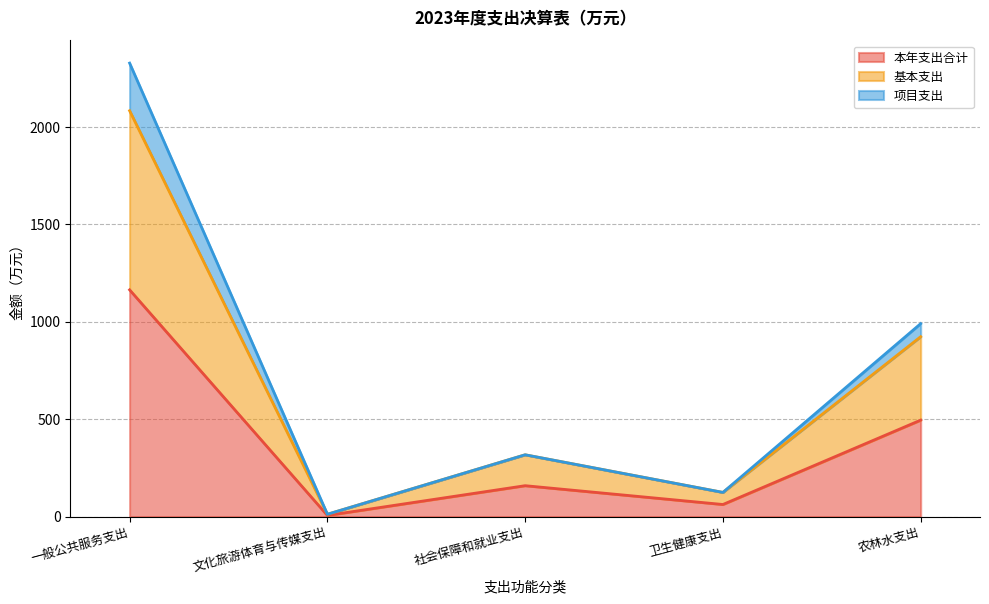

At 社会保障和就业支出, list the series in order from smallest to largest.

本年支出合计, 基本支出, 项目支出